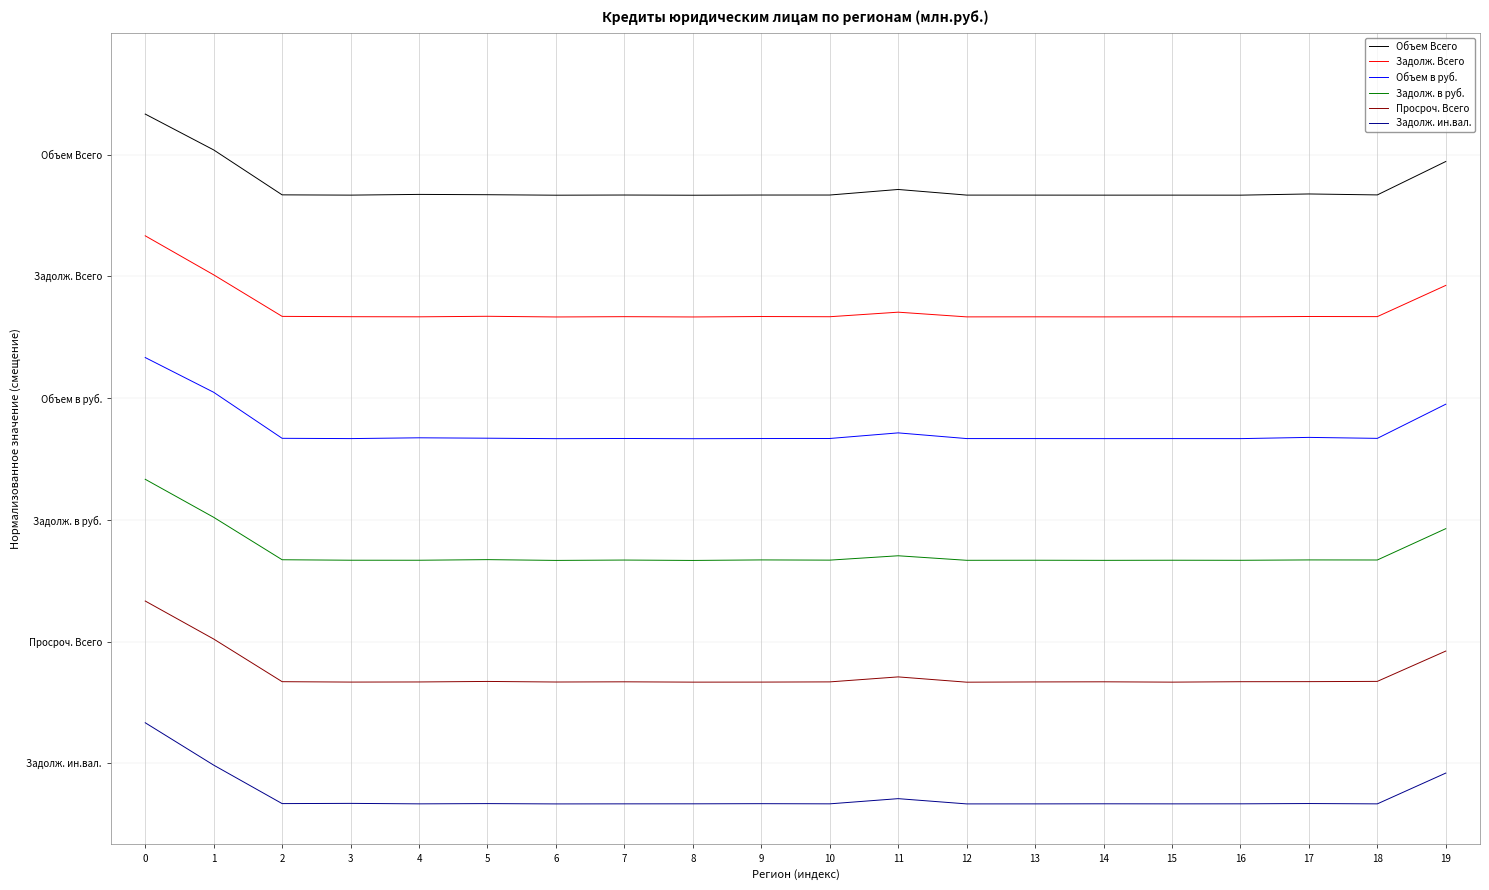

Is this an area chart (filled region under the line)?

No